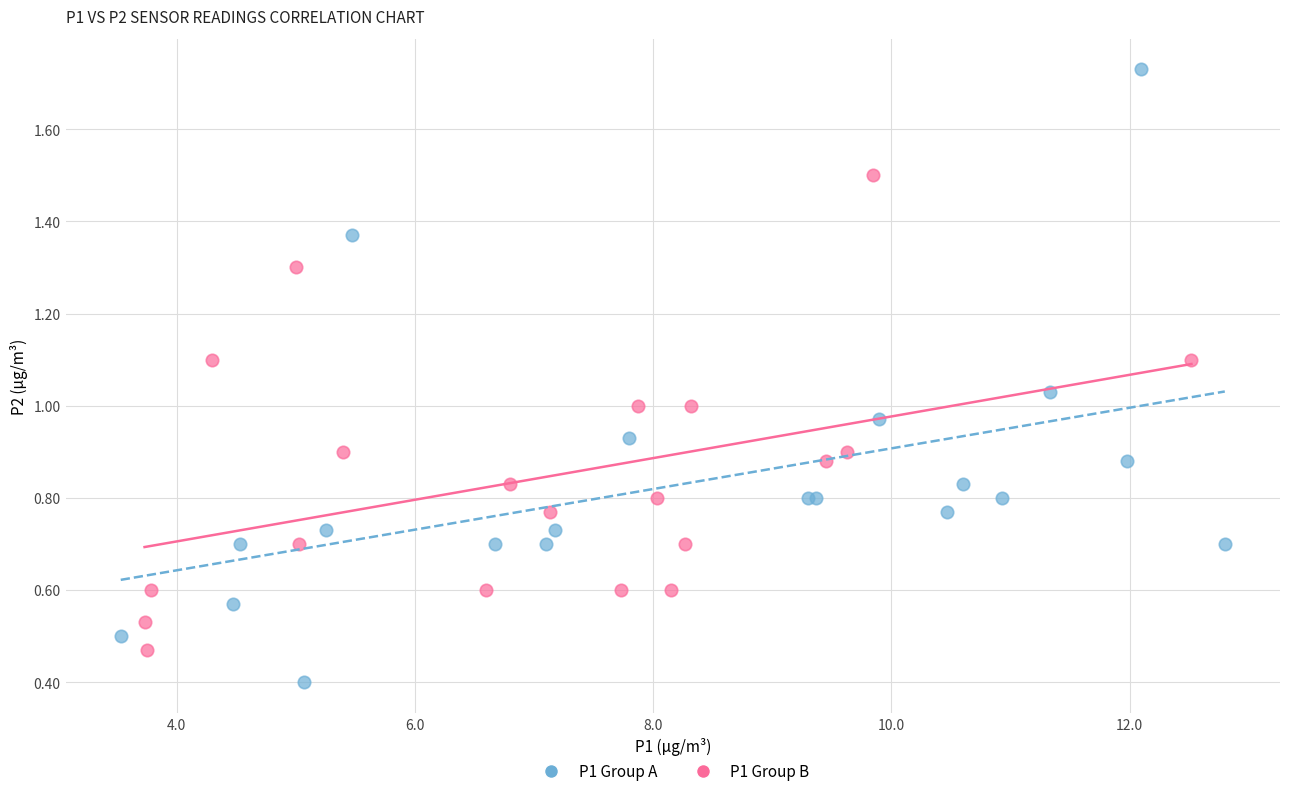

Which series contains the lowest Y value?

P1 Group A